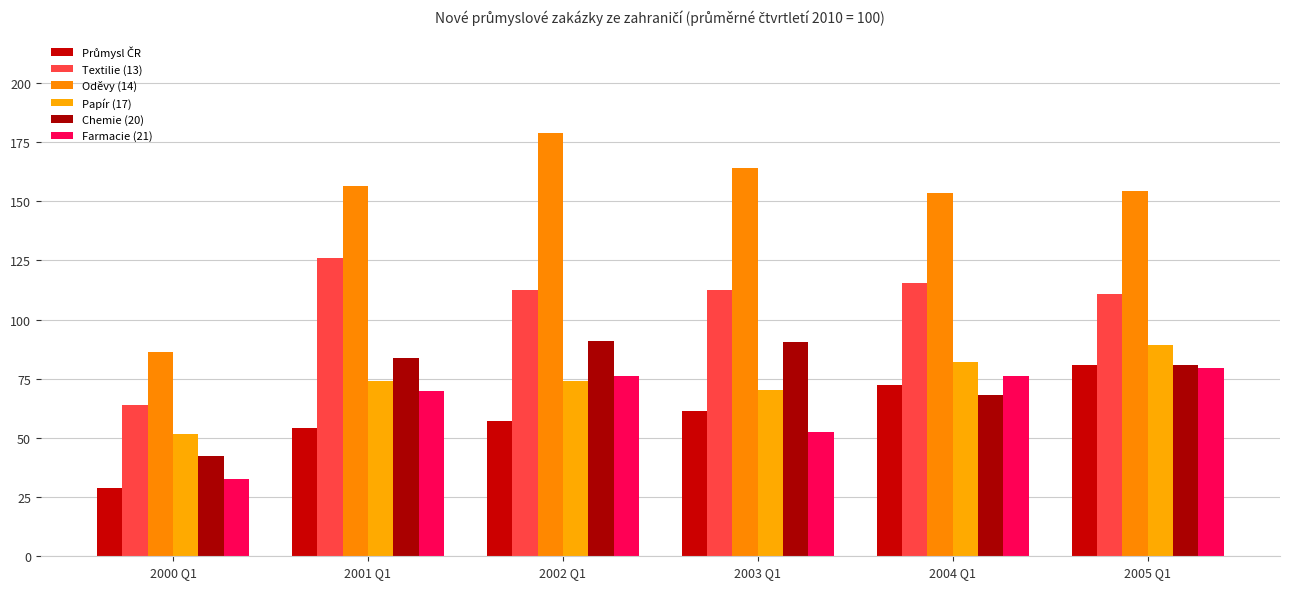

What is the total value across all series at 2003 Q1?

551.8